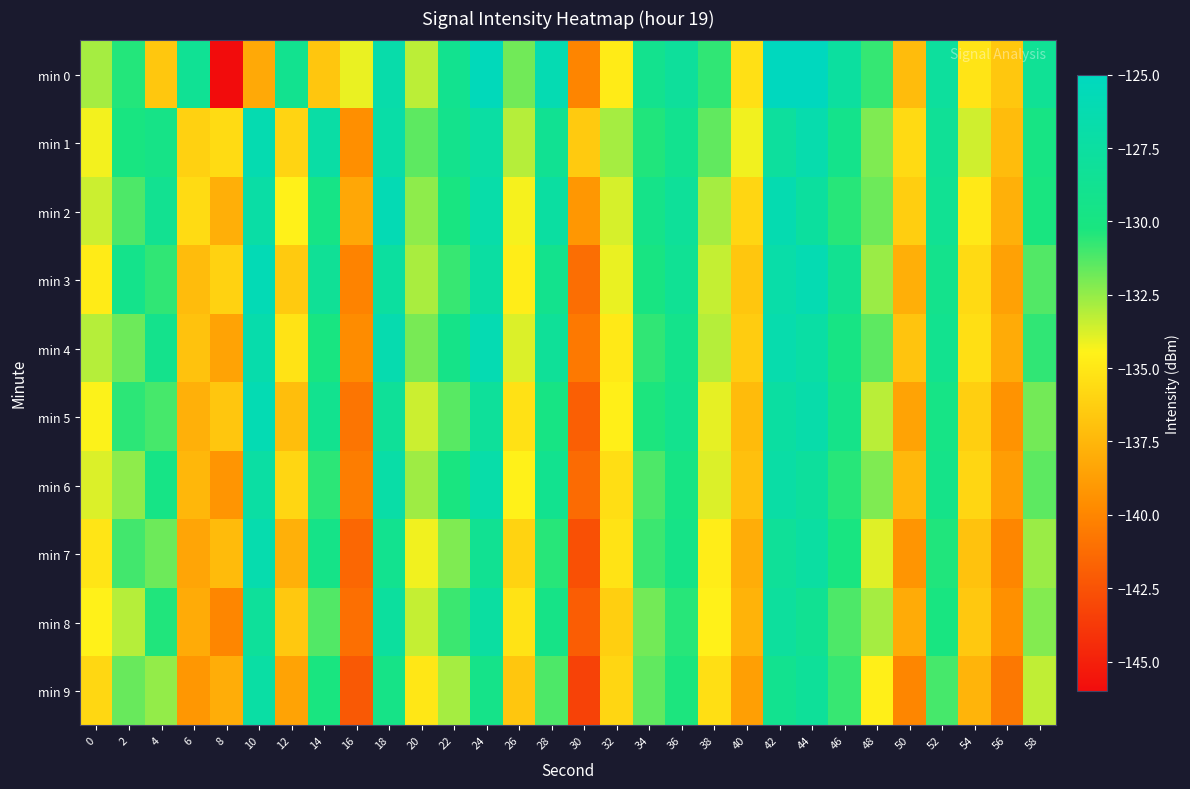

At 26, list the series in order from smallest to largest.

min 9, min 7, min 5, min 8, min 3, min 6, min 2, min 4, min 1, min 0